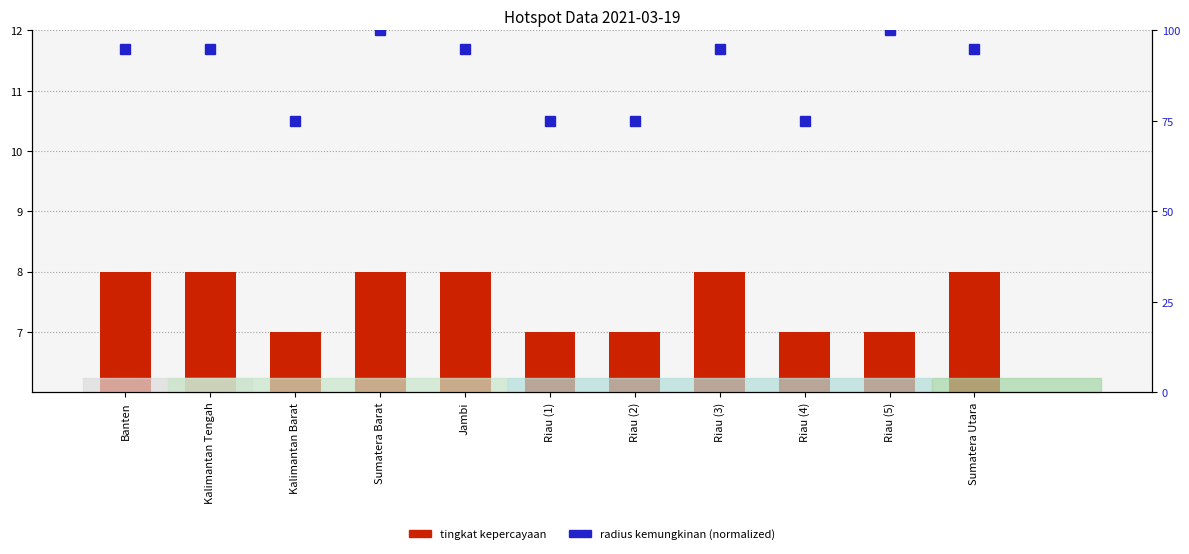

Which series changed the most between Riau (1) and Riau (4)?

tingkat kepercayaan